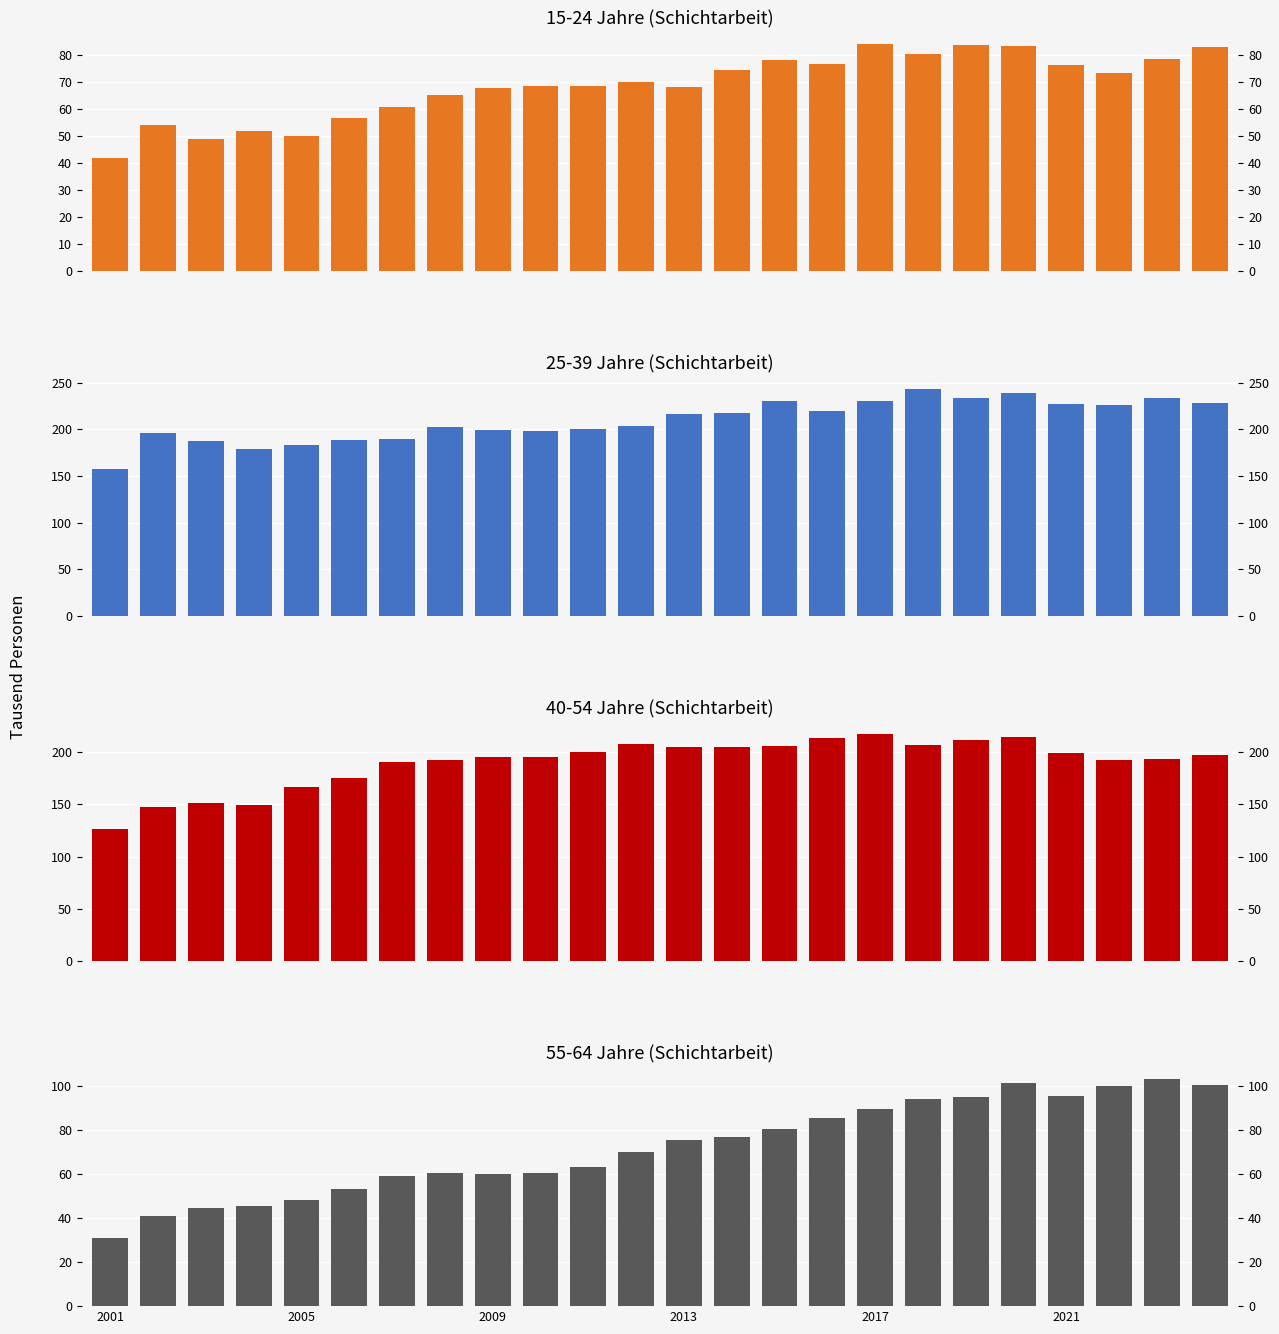

What is the sum of the 15-24 Jahre values at 17 and 11?

151.0